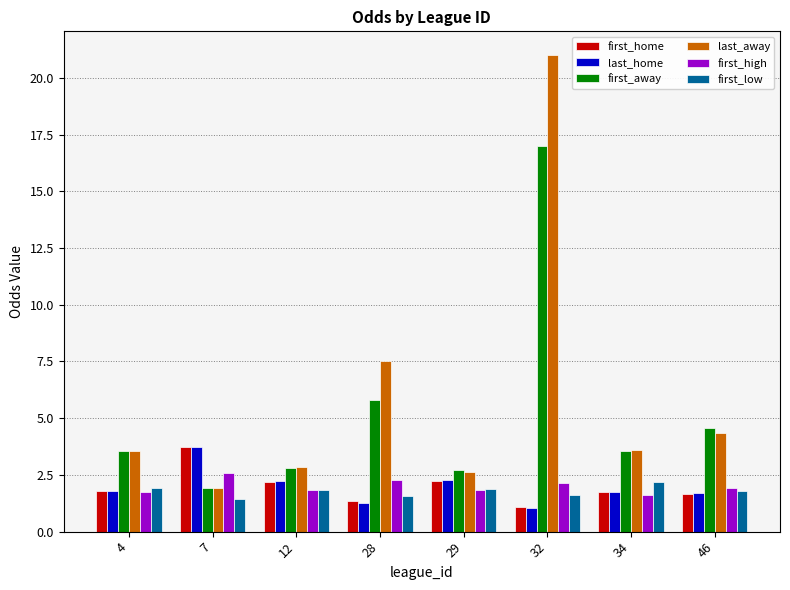

Which series has the largest total across all categories?

last_away